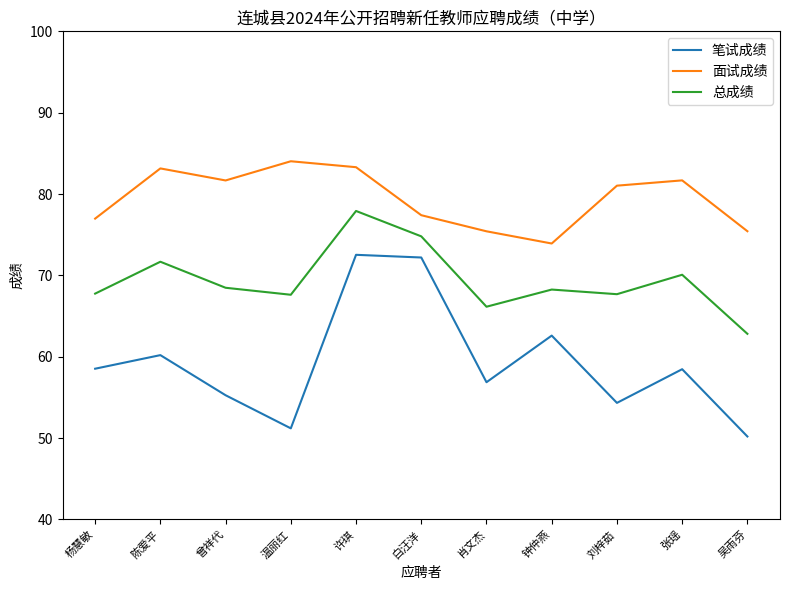

True or false: 笔试成绩 and 总成绩 cross at least once.

False